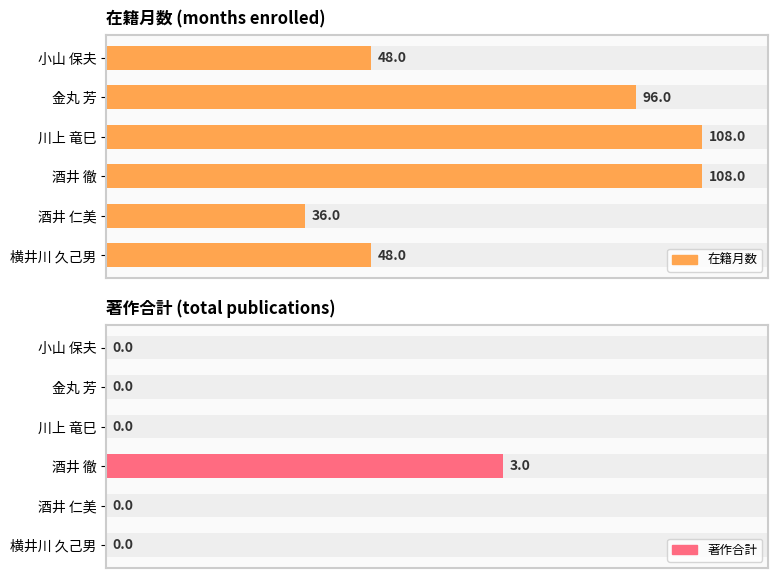

What is the difference between the maximum and minimum values in the 在籍月数 series?

72